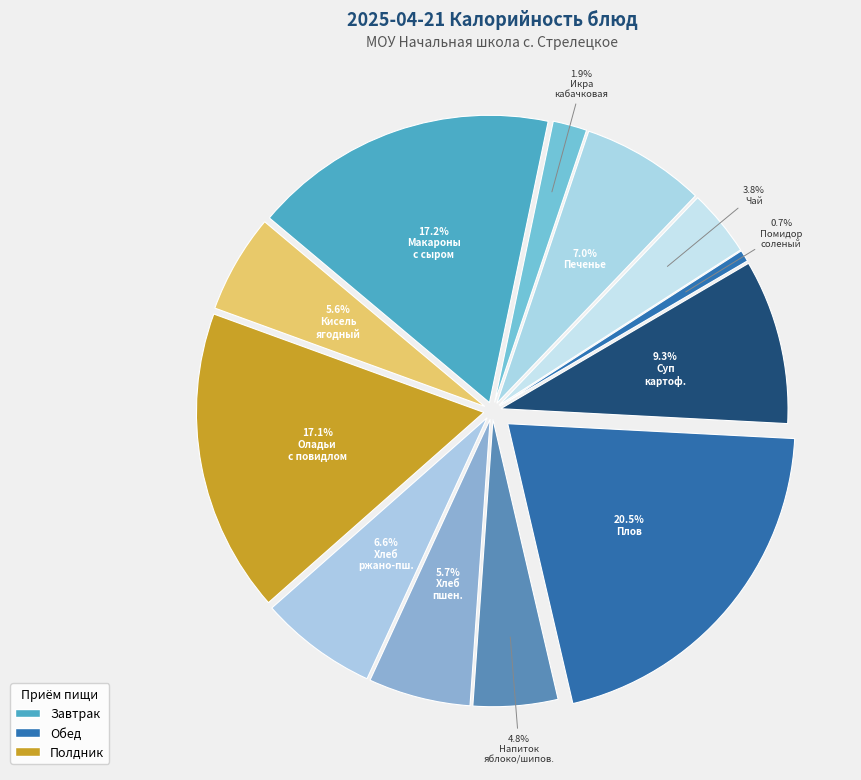

How many segments does this pie chart have?

12